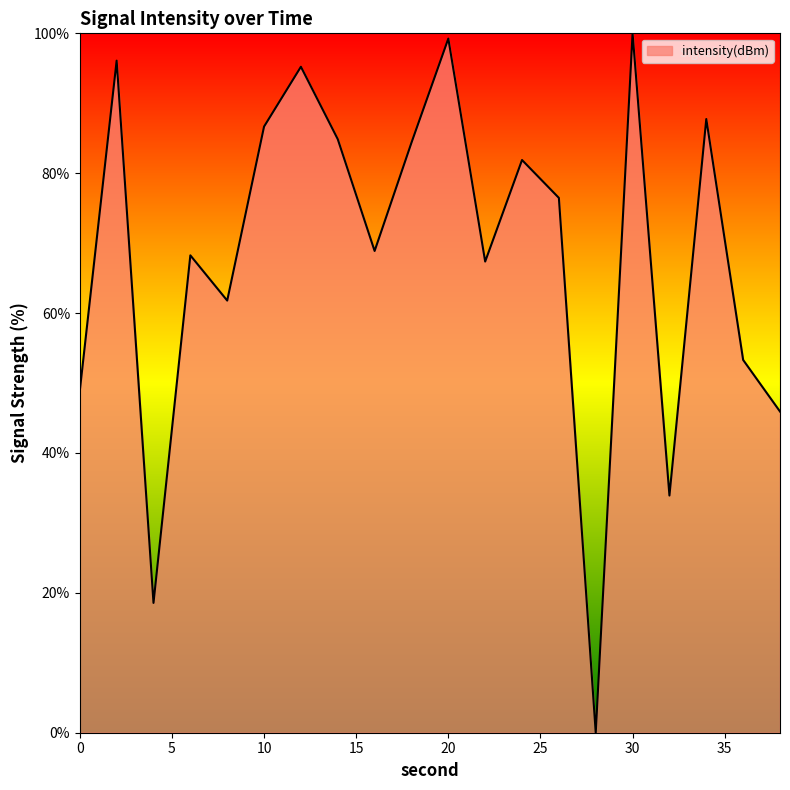

What is the maximum value shown in the chart?

100.0